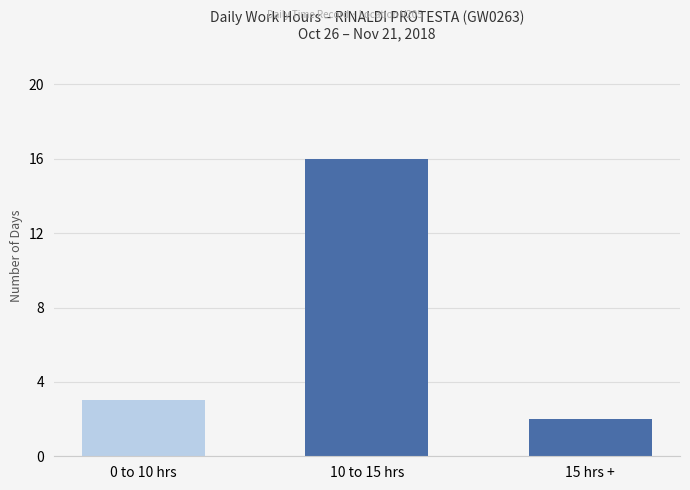

What is the smallest value displayed?

2